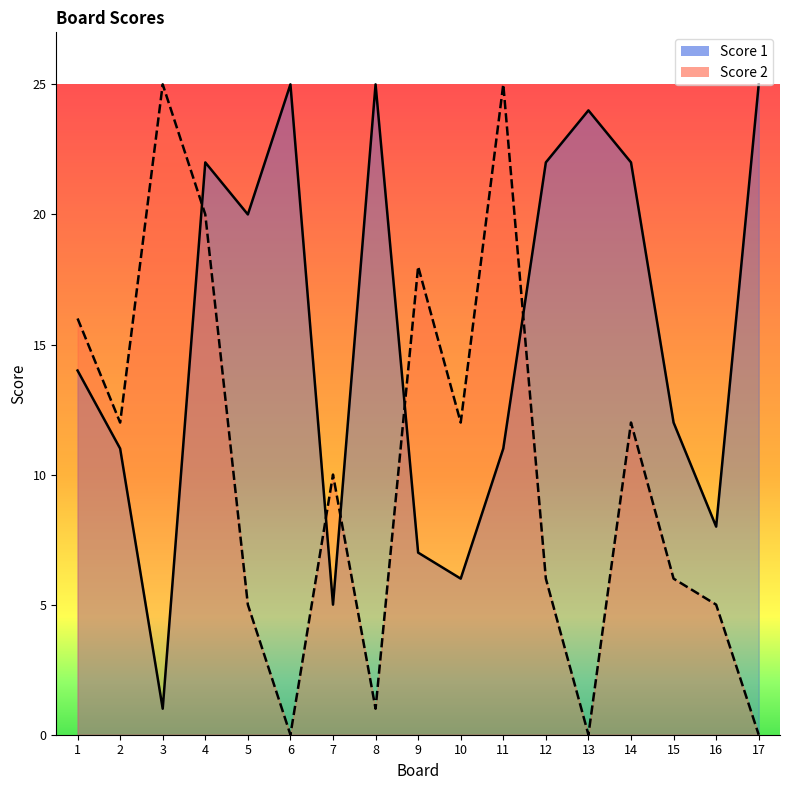

At which label does Score 1 first exceed 14?

4